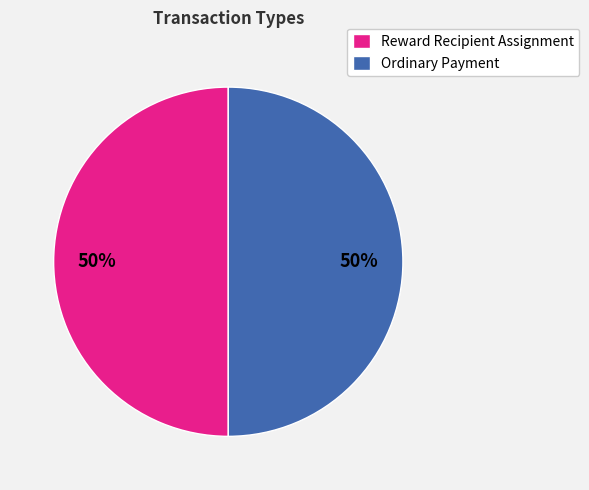

Count the number of slices in the pie.

2